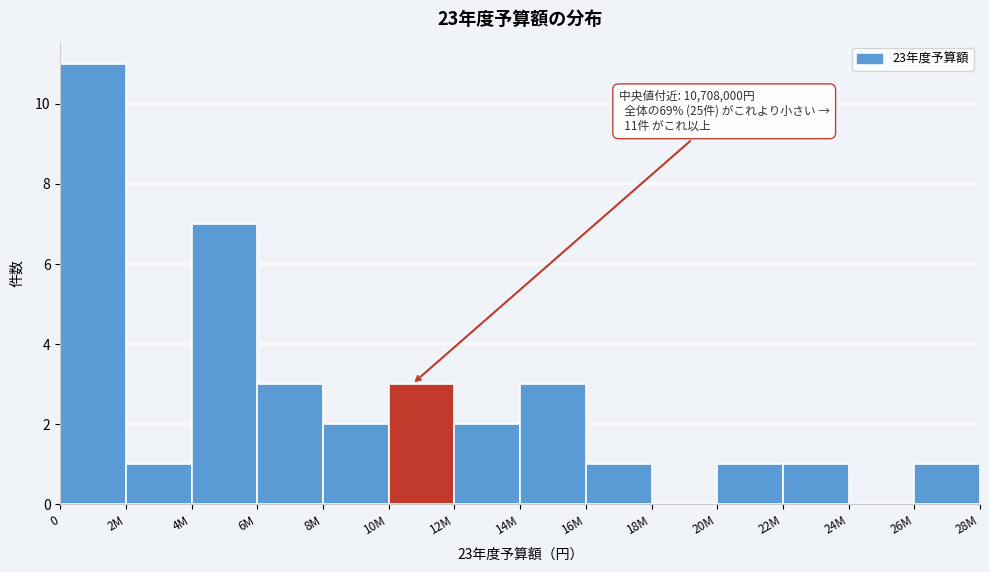

Reading left to right, what are all the values shown in this chart?

0=11	2M=1	4M=7	6M=3	8M=2	10M=3	12M=2	14M=3	16M=1	18M=0	20M=1	22M=1	24M=0	26M=1